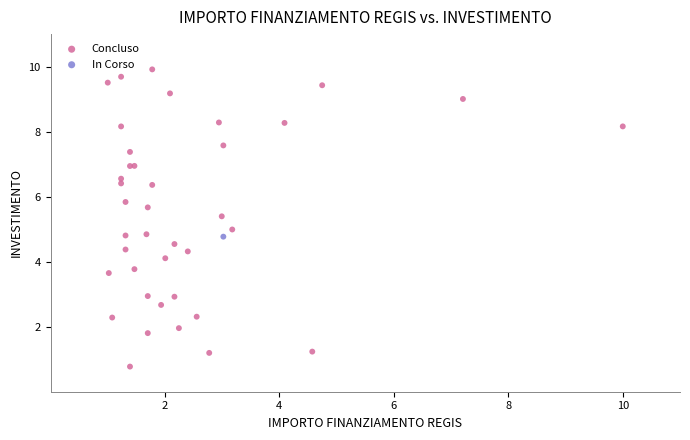

What are all the series names shown in the legend?

Concluso, In Corso